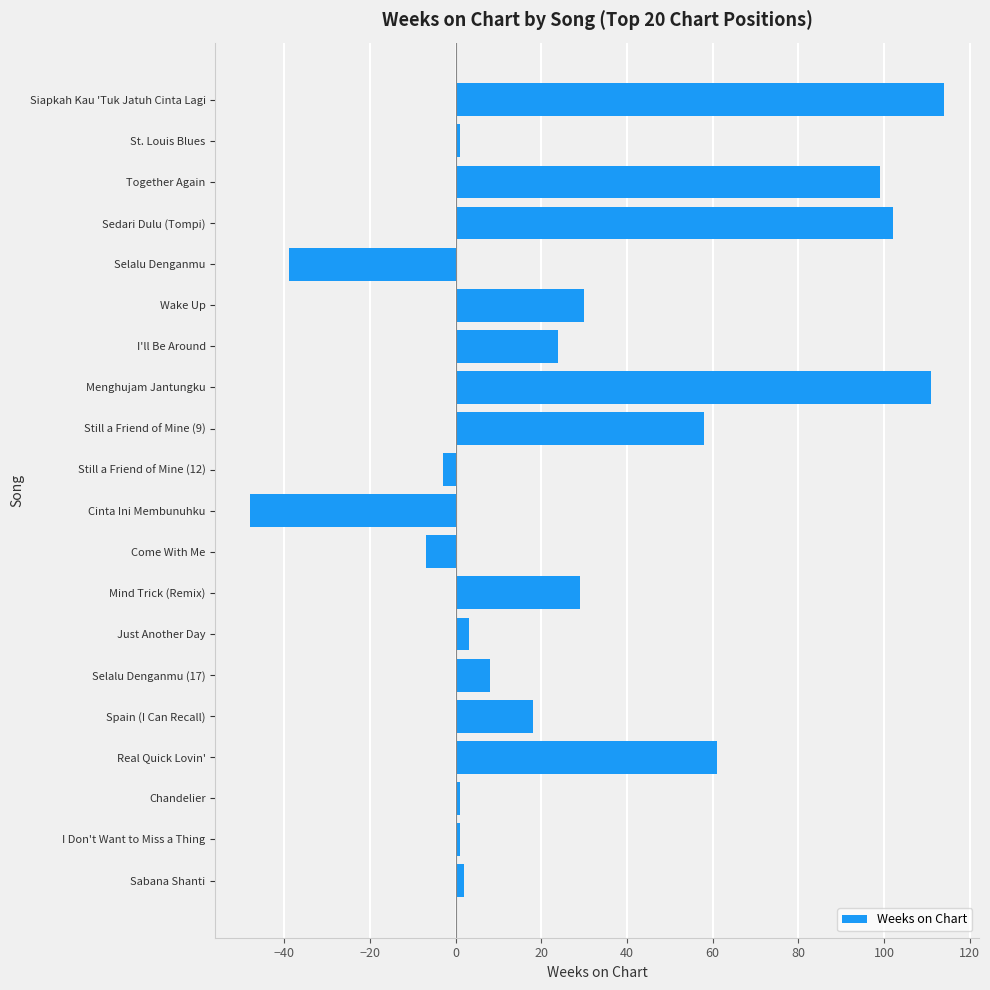

What is the approximate value at Real Quick Lovin'?

61